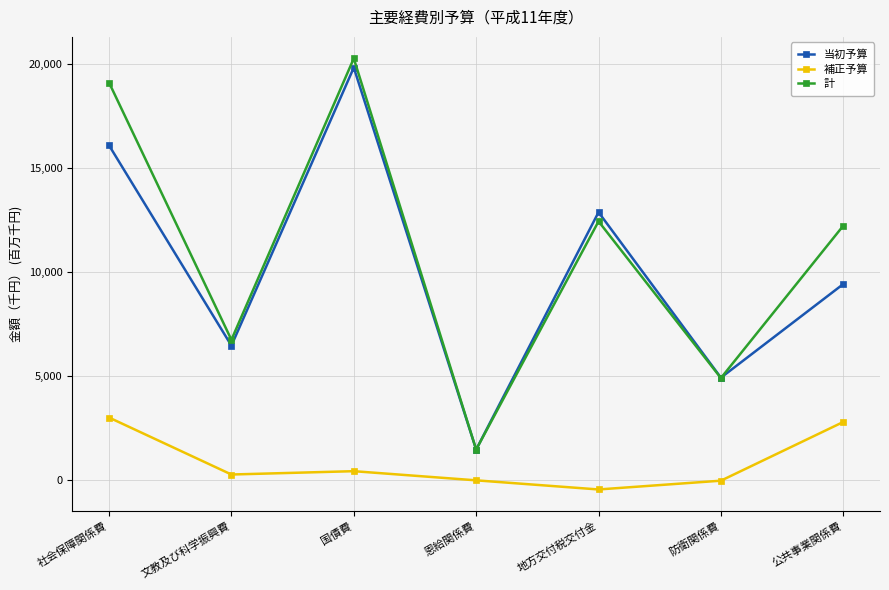

What is the spread (max minus min) of values at 国債費?

19831.9